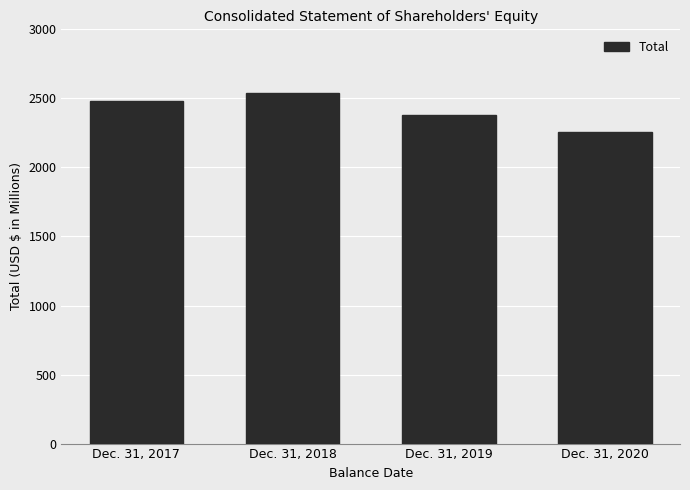

What is the sum of the values at Dec. 31, 2017 and Dec. 31, 2019?

4859